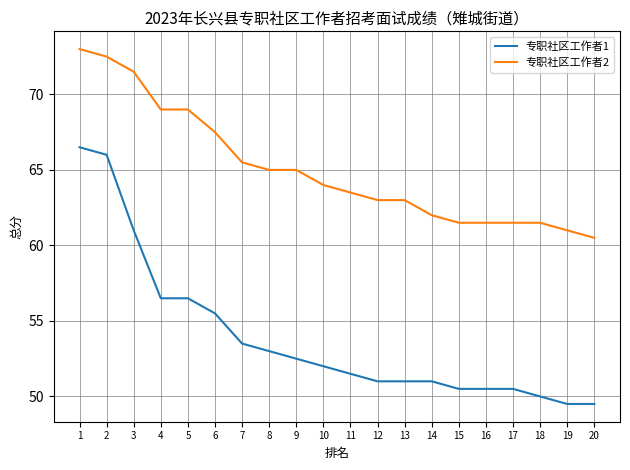

True or false: 专职社区工作者1 and 专职社区工作者2 cross at least once.

False